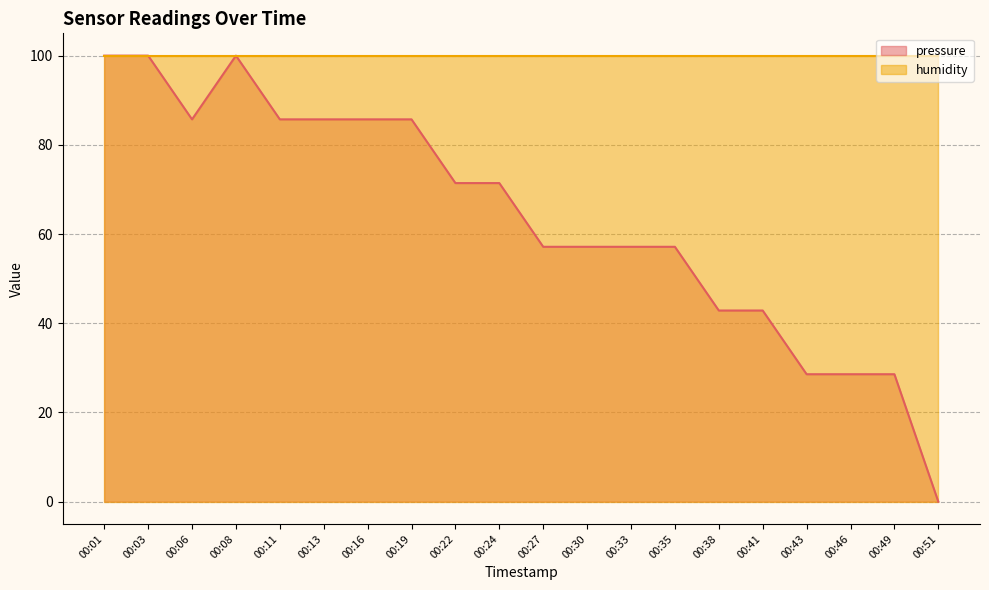

True or false: there are more than 0 points higher than both neighbors.

True